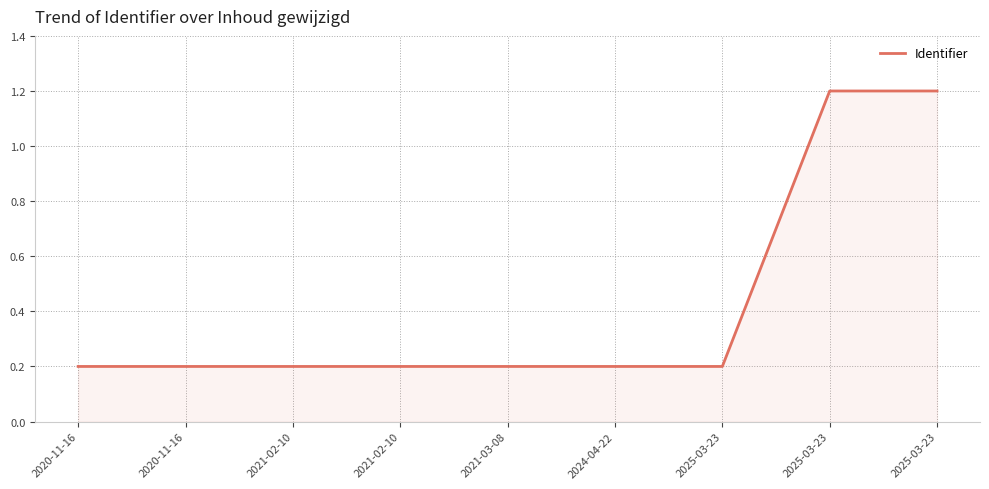

The value at 2020-11-16 is 0.1. True or false?

False